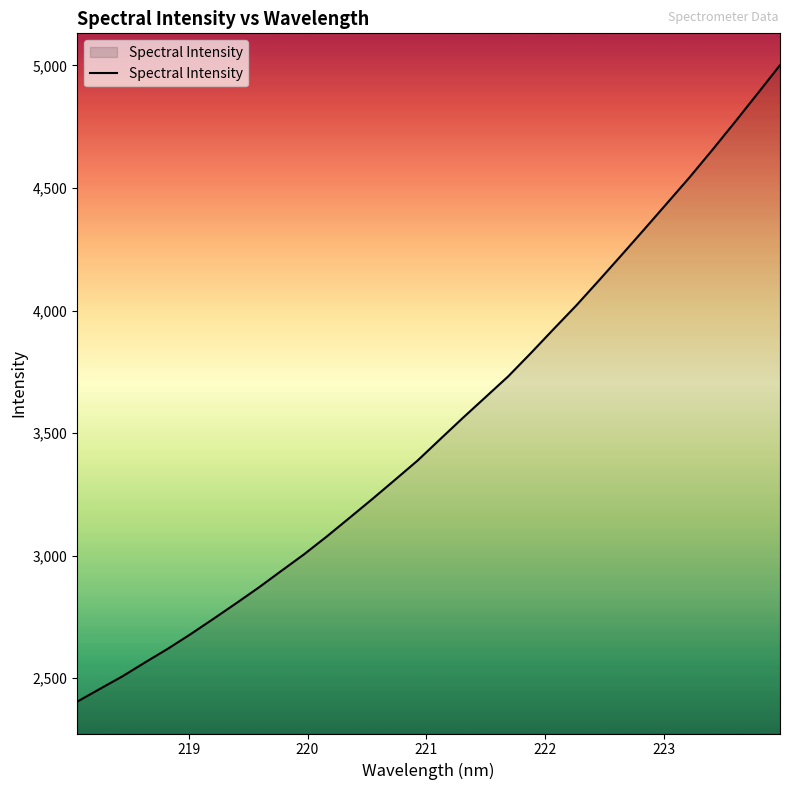

What is the difference between the second highest and second lowest values?

2427.8